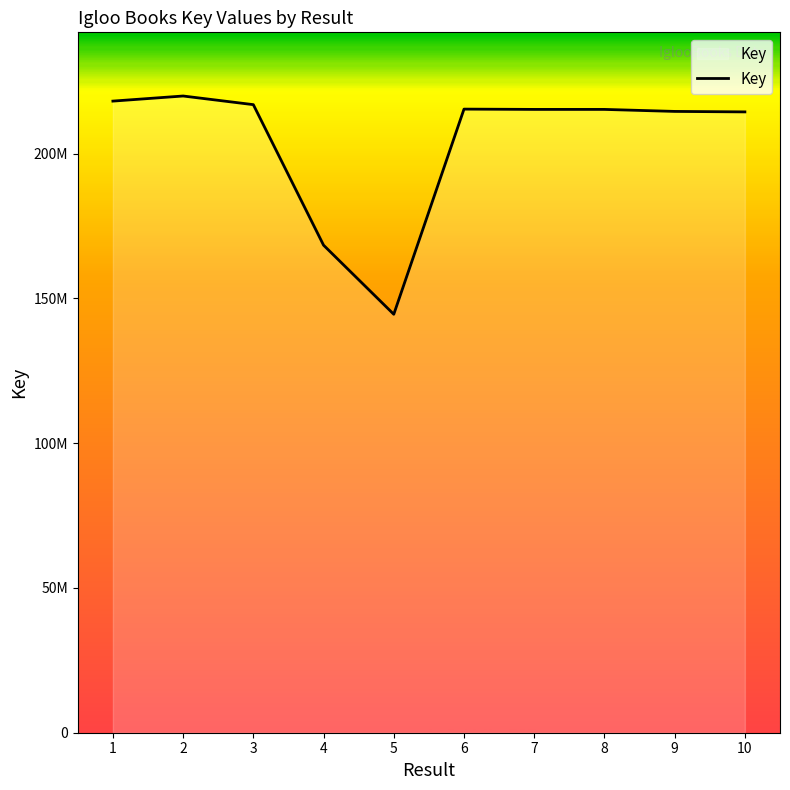

Does the chart display data point markers on the line(s)?

No